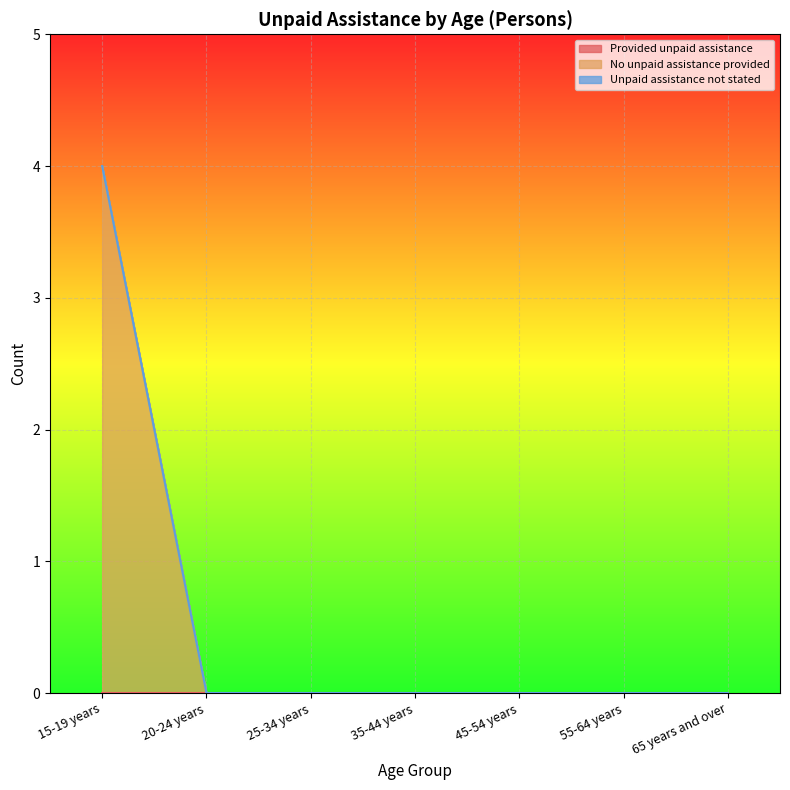

True or false: Provided unpaid assistance and Unpaid assistance not stated intersect in this chart.

False